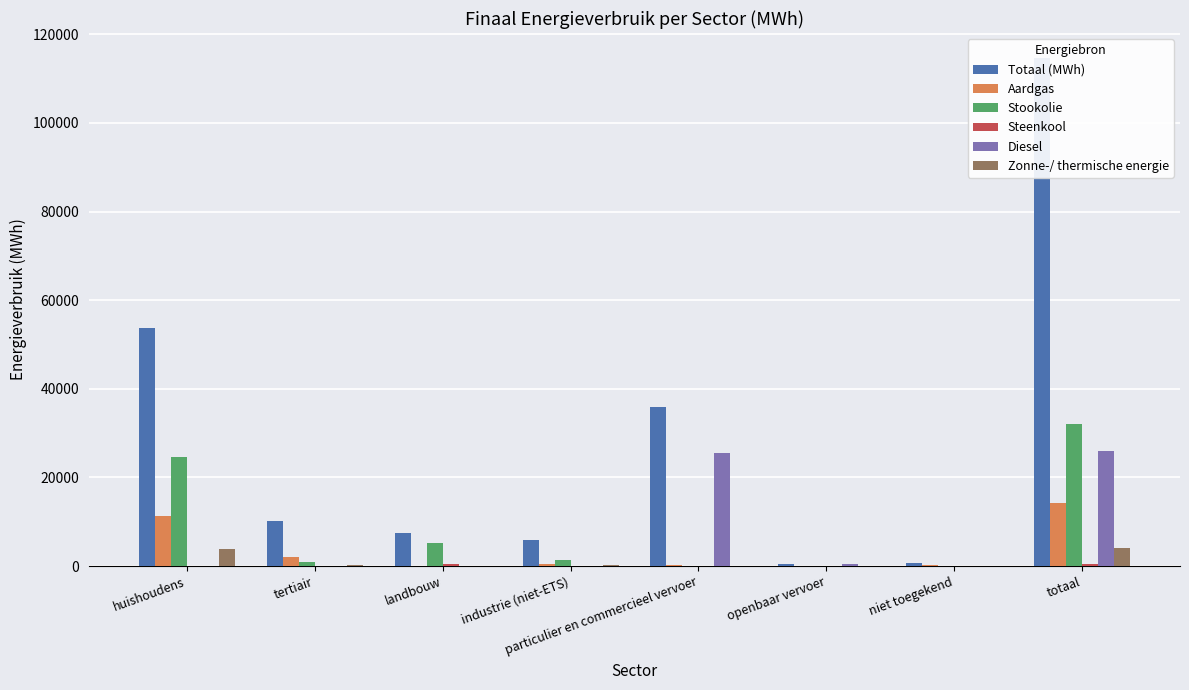

How many distinct data groups are displayed?

6